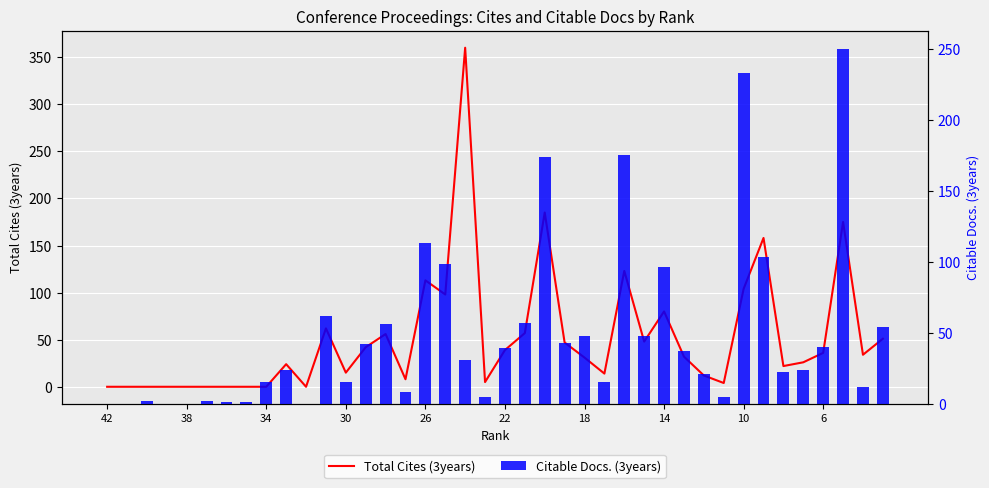

What is the difference between the second highest and minimum values in the Total Cites (3years) series?

185